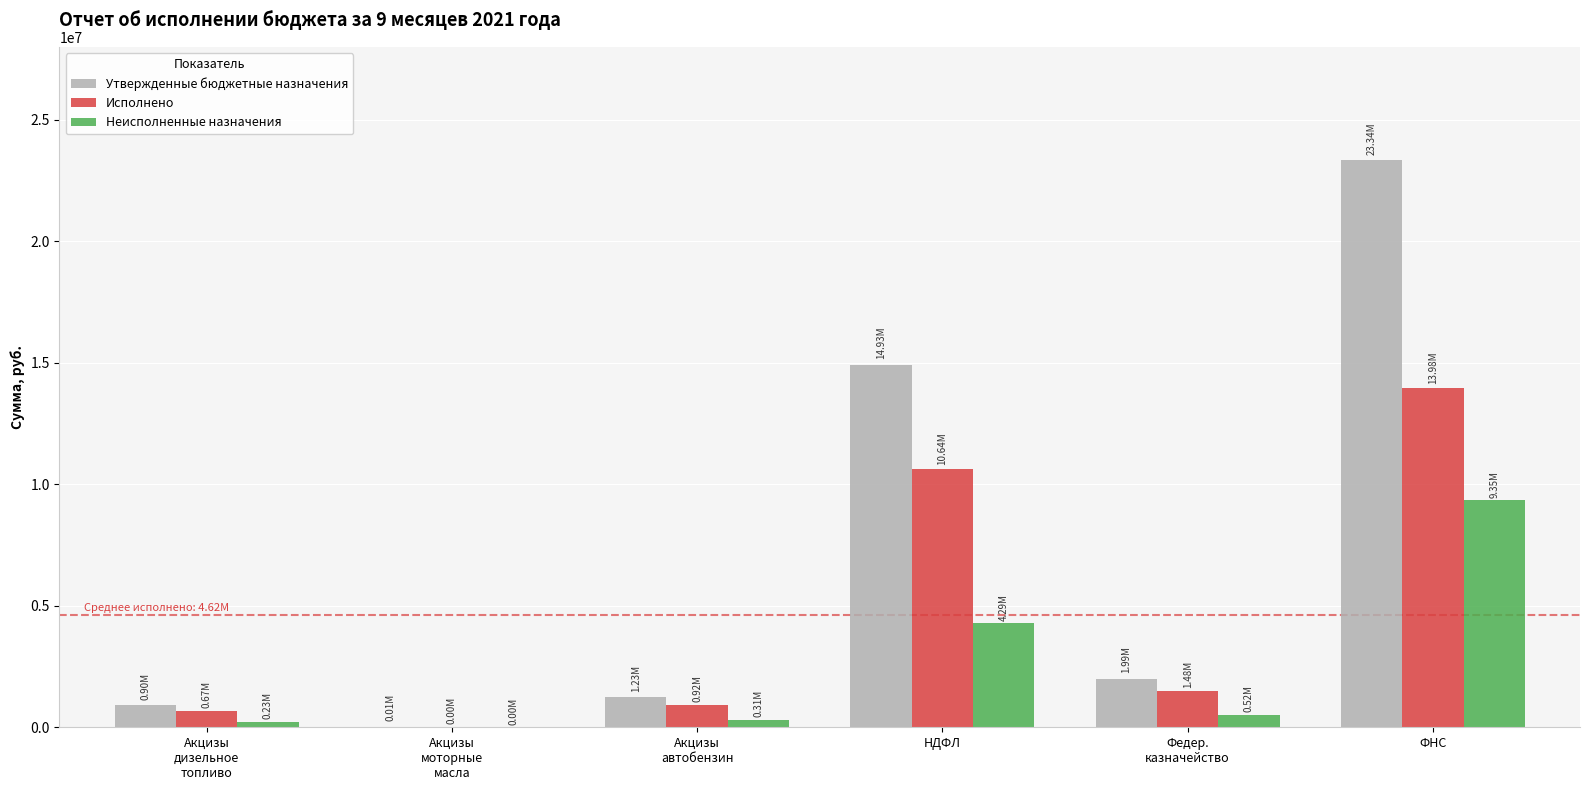

Where is Неисполненные назначения nearest to the value 4679109?

НДФЛ